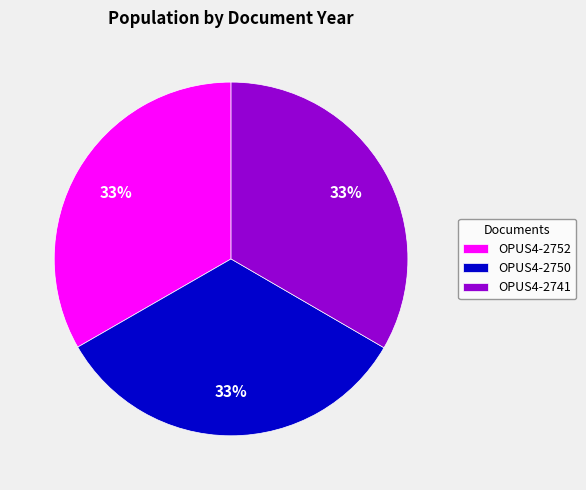

Do OPUS4-2741 and OPUS4-2750 together represent more than half of the pie?

Yes